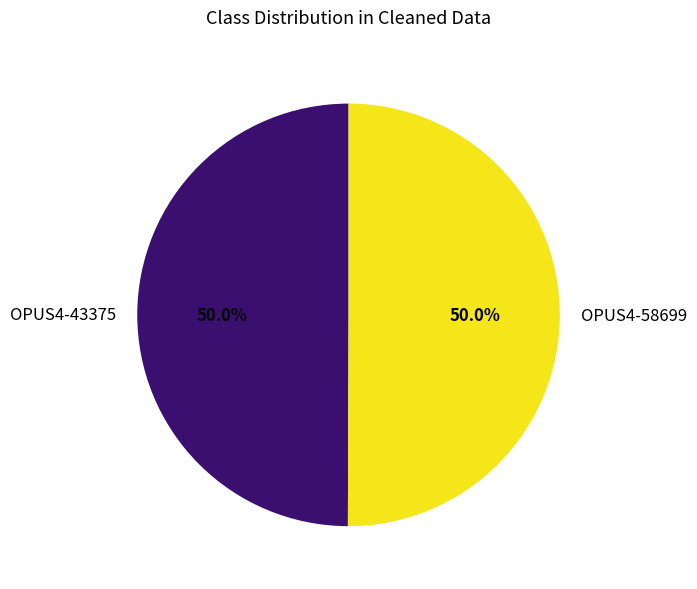

What is the total percentage of OPUS4-43375 and OPUS4-58699?

100.0%